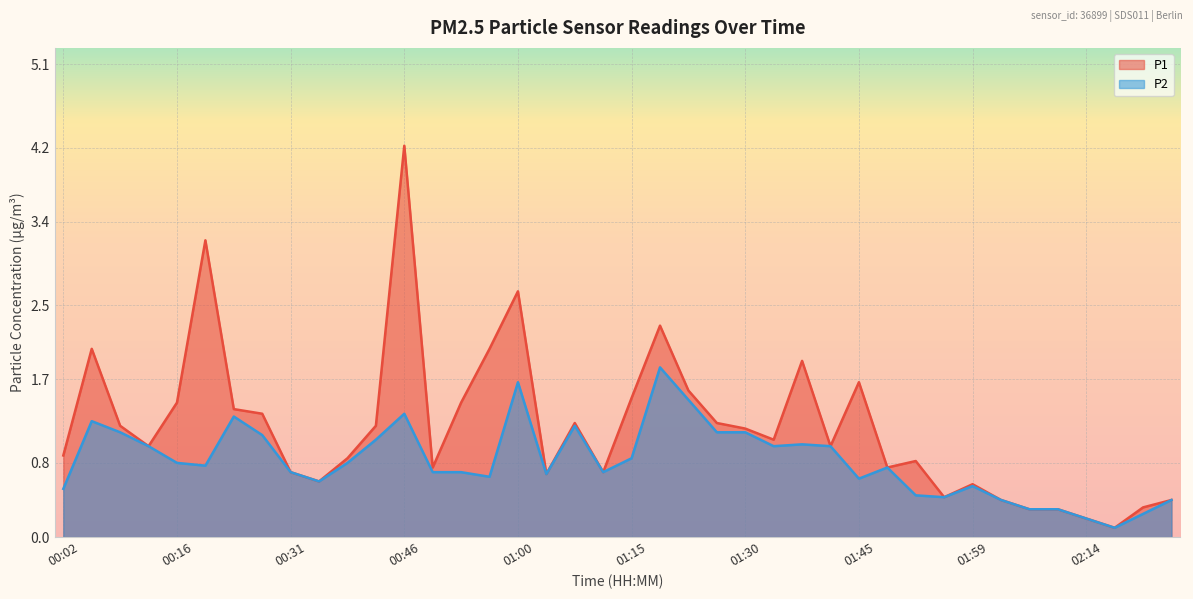

What are all the series names shown in the legend?

P1, P2